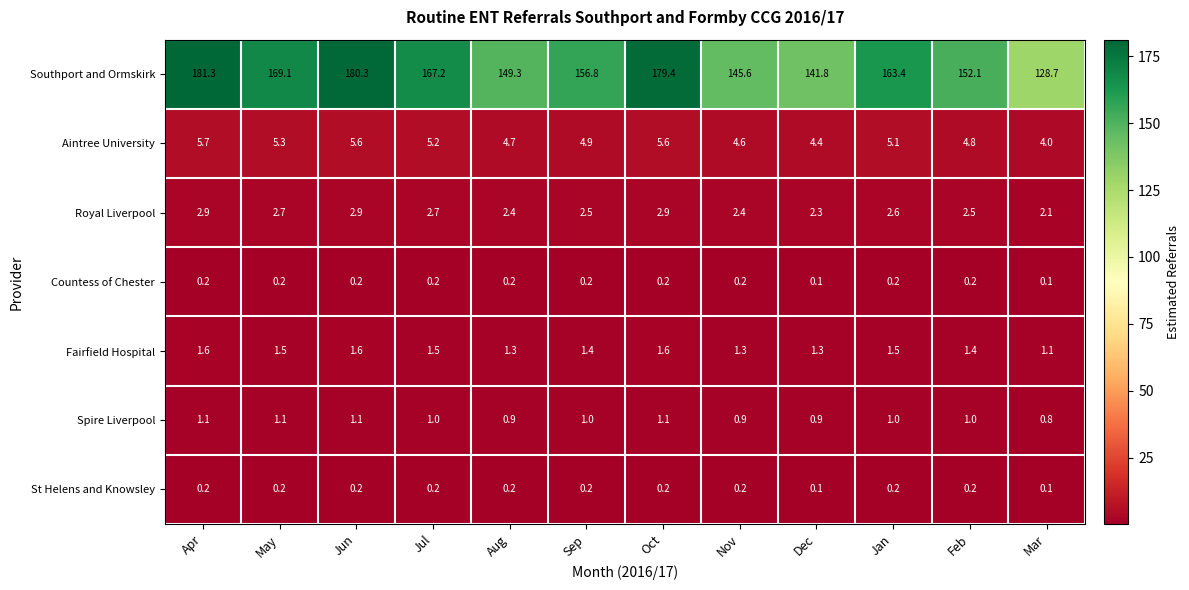

Which series has the largest total across all categories?

Southport and Ormskirk